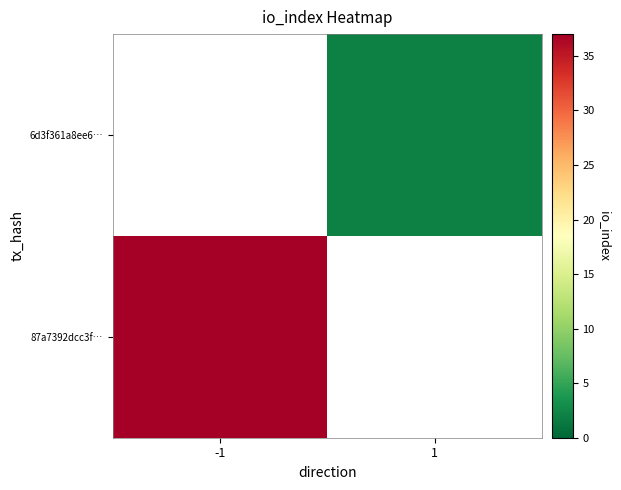

How many values in 6d3f361a8ee6… are above zero?

1